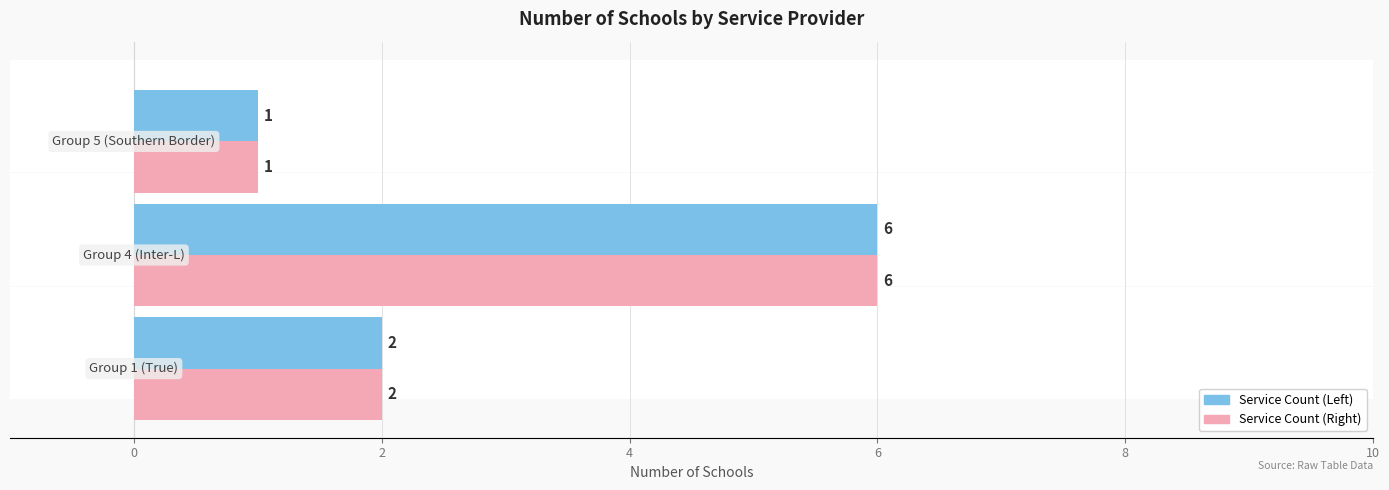

How many data points does each series have?

3